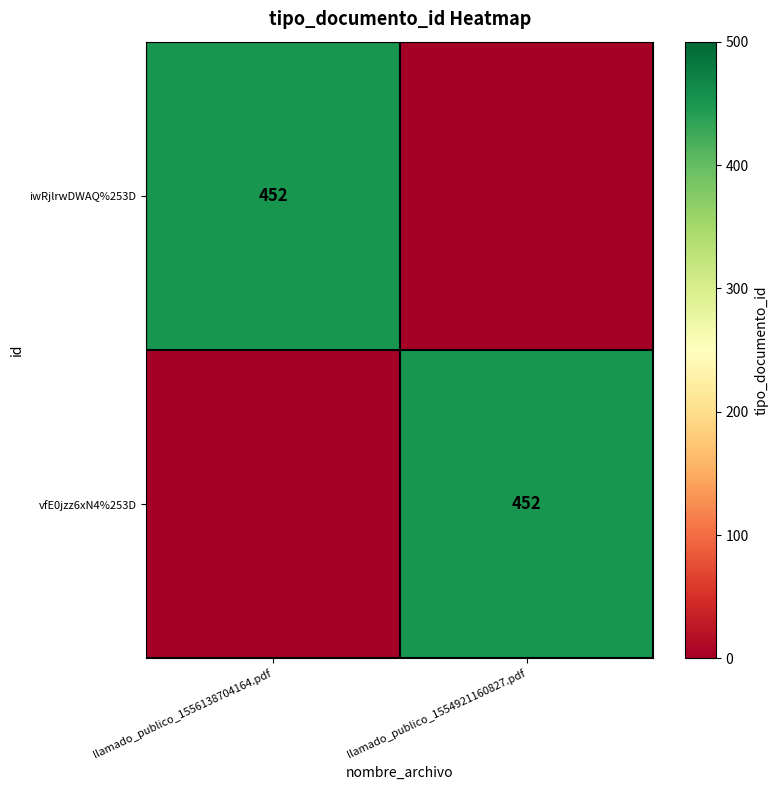

True or false: iwRjlrwDWAQ%253D has a value of 452 at llamado_publico_1556138704164.pdf.

True